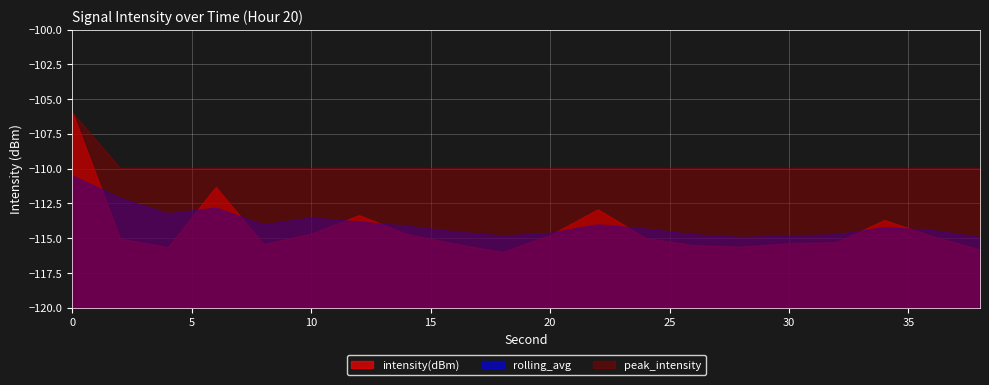

True or false: peak_intensity has a value of -106.0 at 0.

True